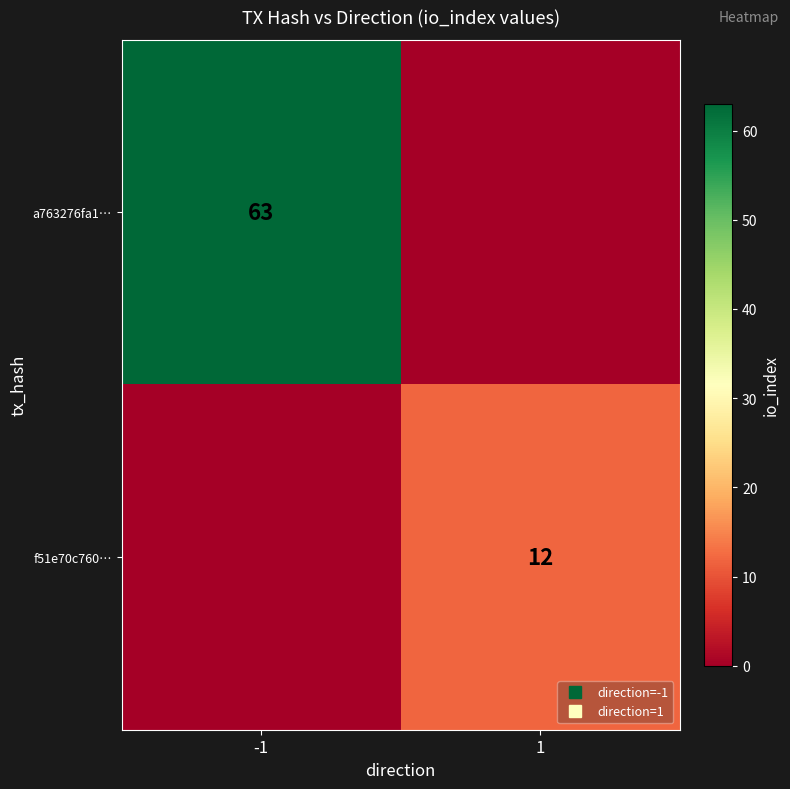

What is the average value of the f51e70c760… series?

6